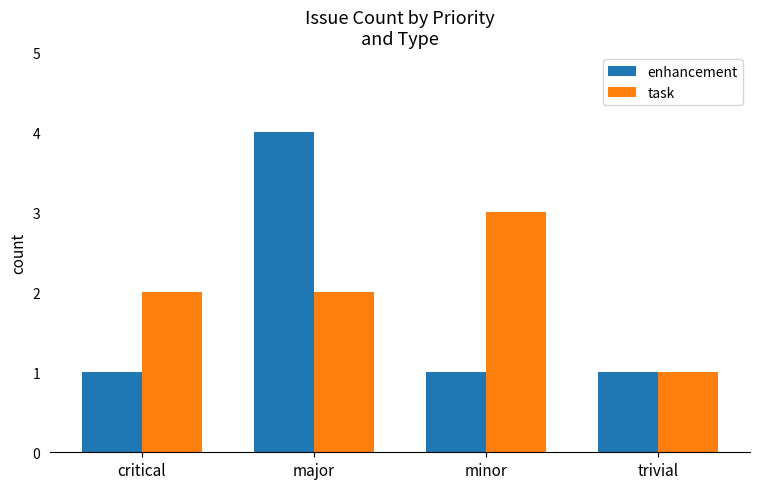

Which series changed the most between major and trivial?

enhancement